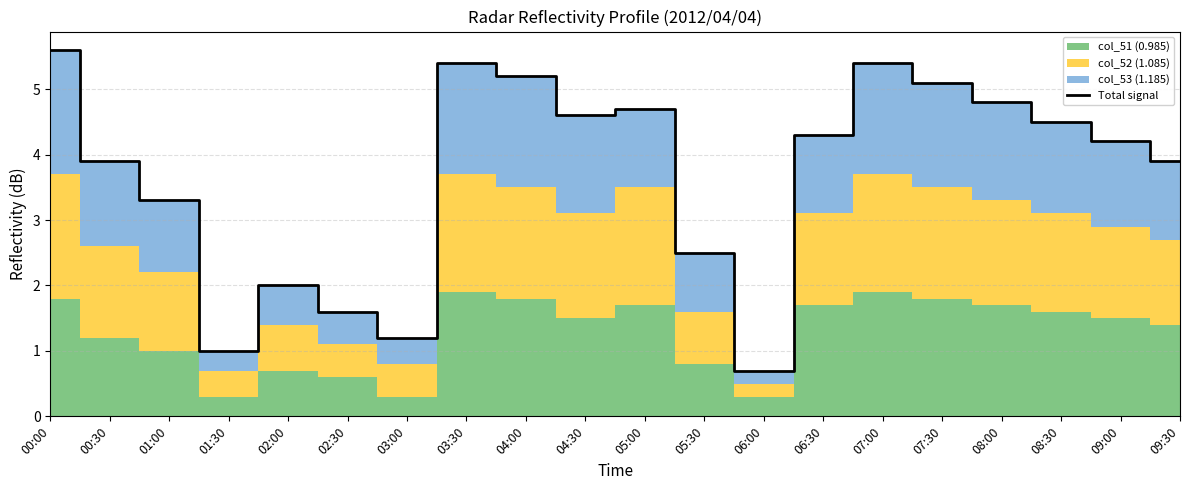

What is the difference between the second highest and minimum values?

4.7